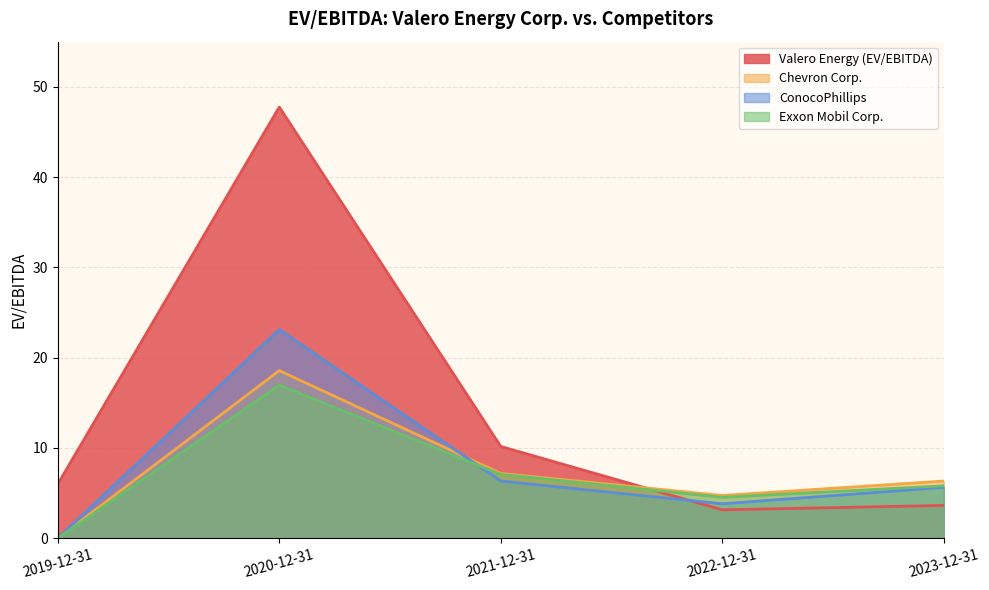

What position from the right is 2021-12-31?

3